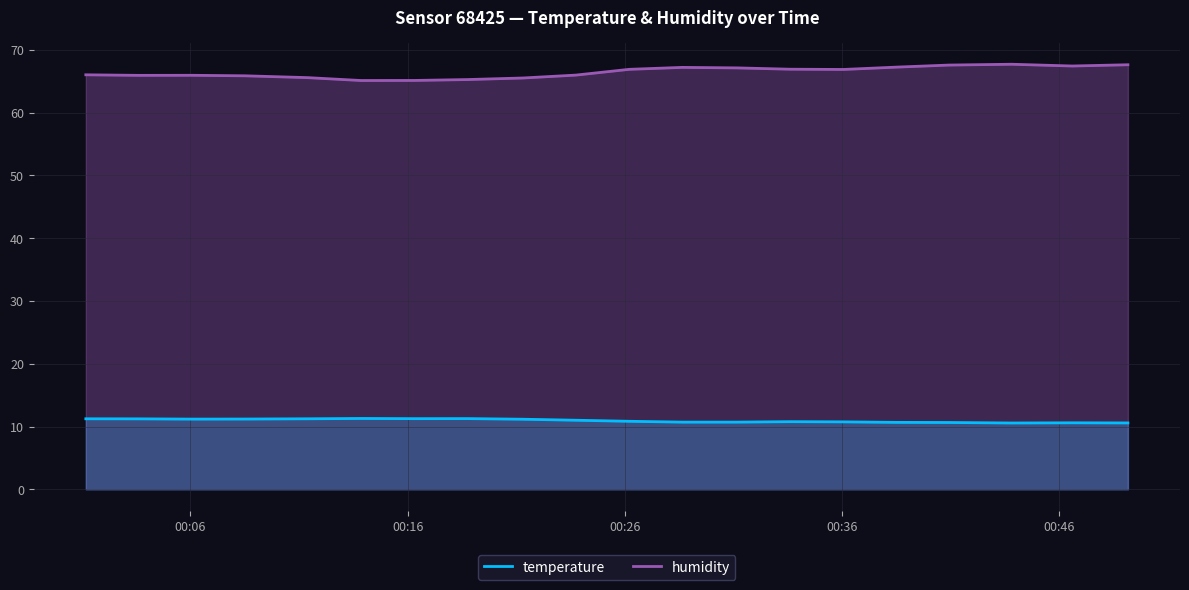

What is the maximum value shown in the chart?

67.7